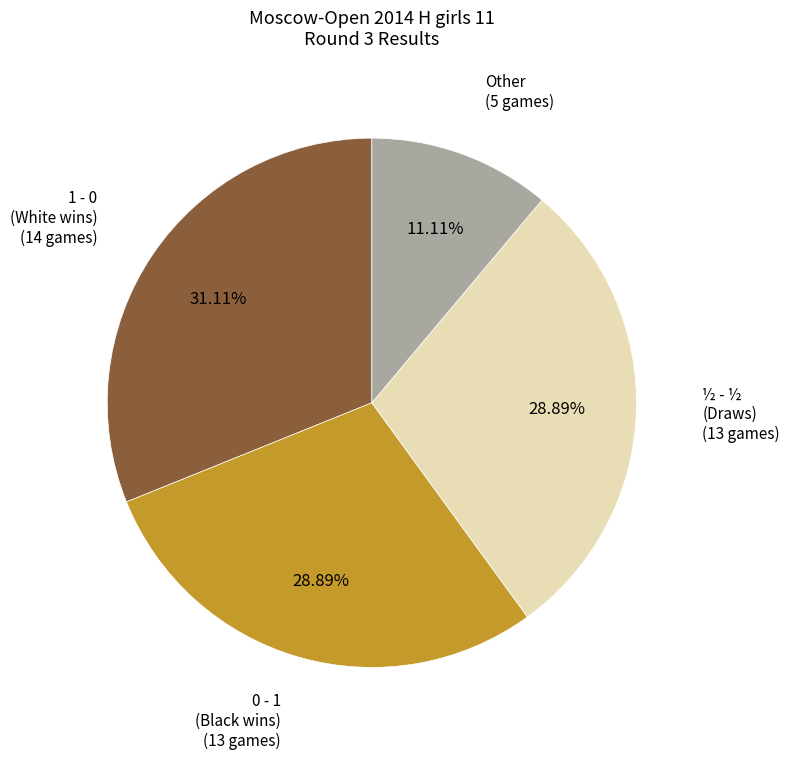

Which slice is the smallest?

Other